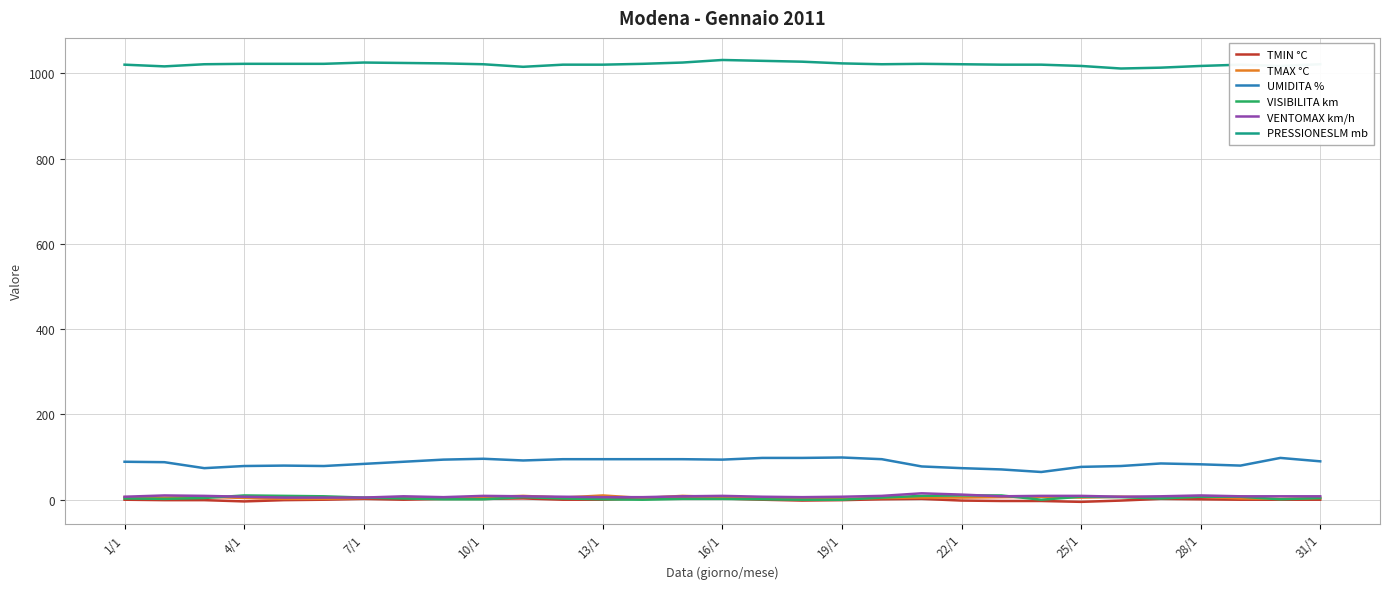

Which series has the widest spread of values?

UMIDITA %